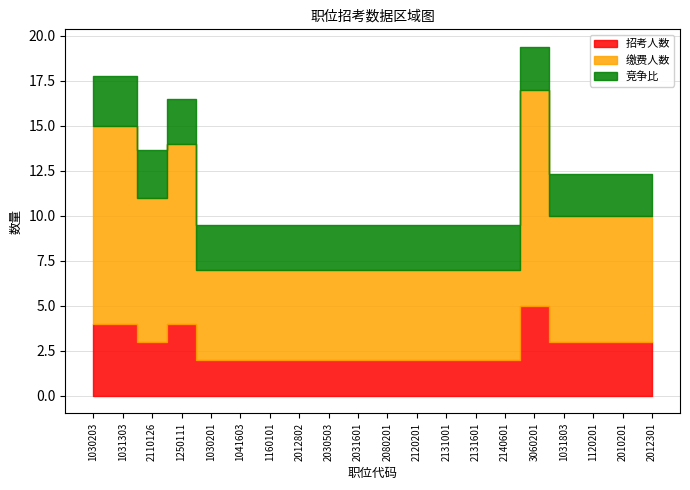

True or false: 招考人数 and 缴费人数 cross at least once.

False